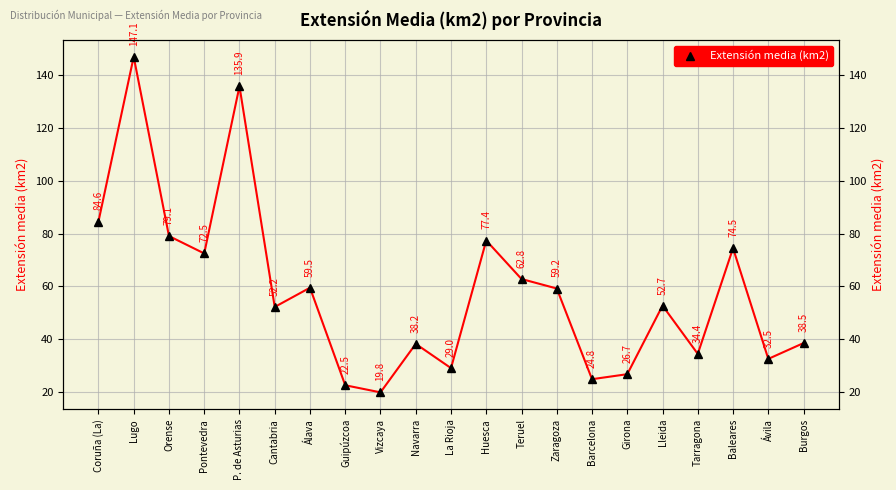

What is the smallest value displayed?

19.8